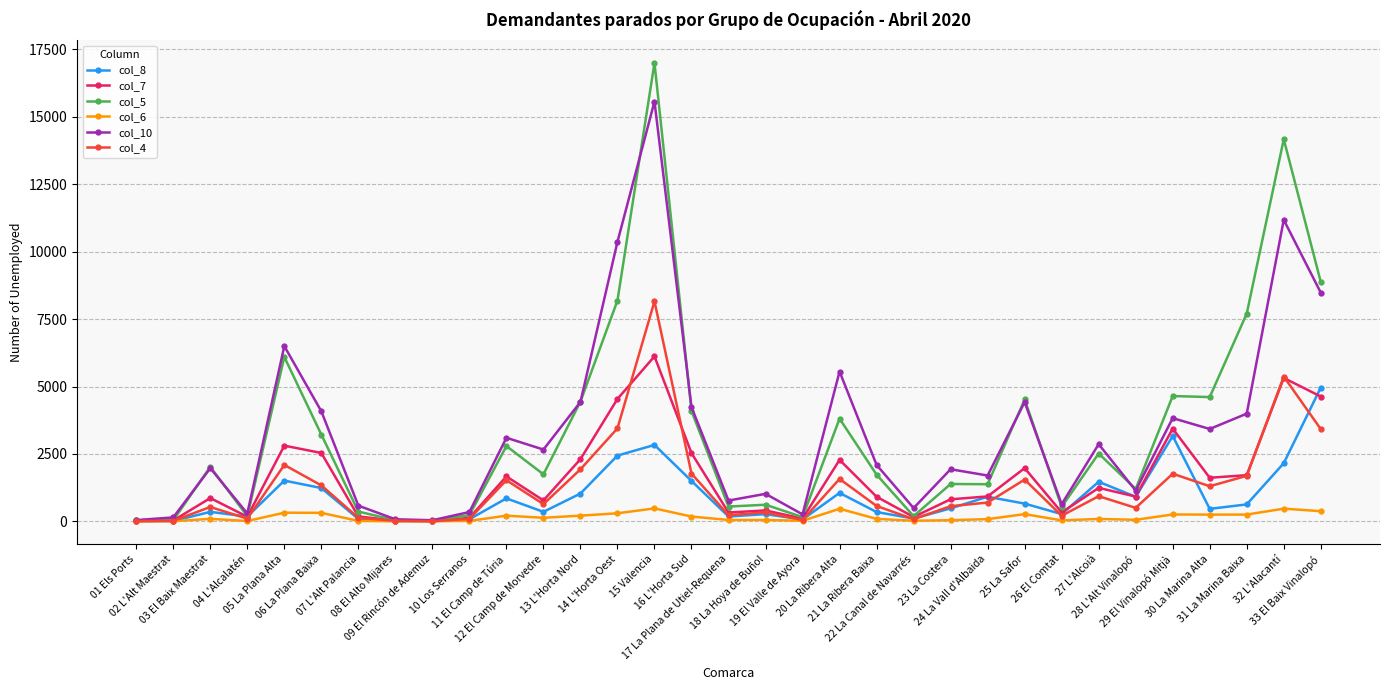

Which series has the largest range (max minus min)?

col_5